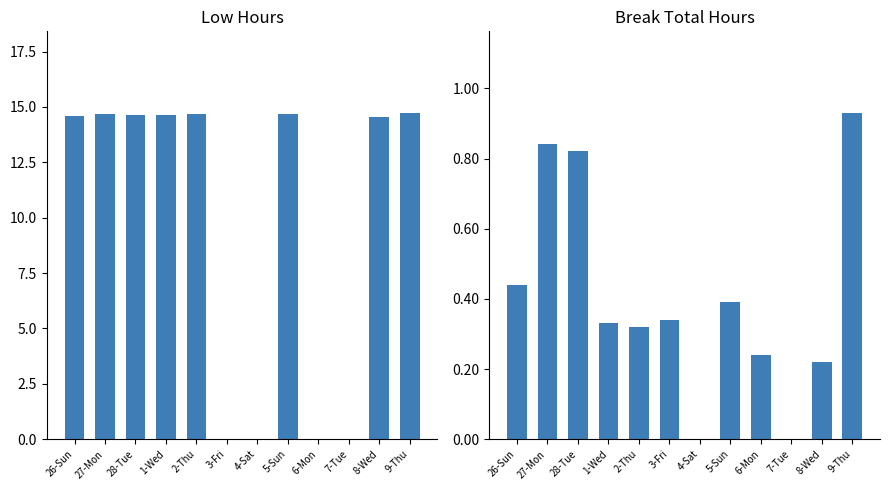

Reading left to right, extract all data points from this chart.

Low: 14.6	14.7	14.6	14.6	14.7	0.0	0.0	14.7	0.0	0.0	14.5	14.7
Break Total: 0.4	0.8	0.8	0.3	0.3	0.3	0.0	0.4	0.2	0.0	0.2	0.9